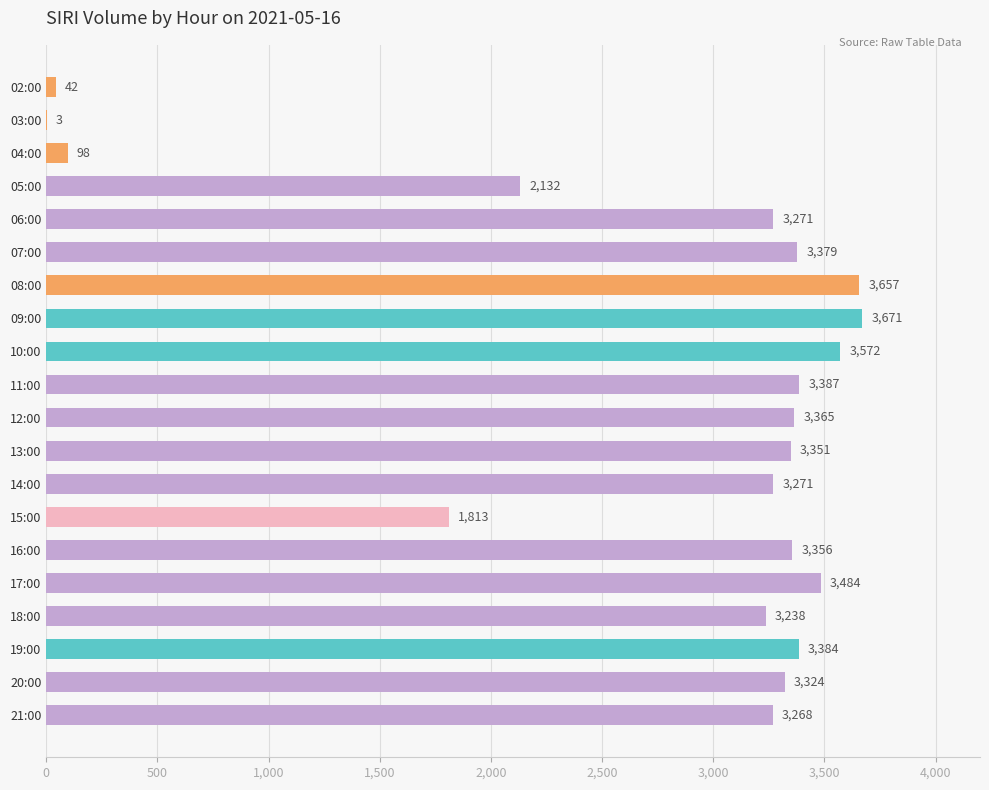

What is the sum of the values at 10:00 and 14:00?

6843